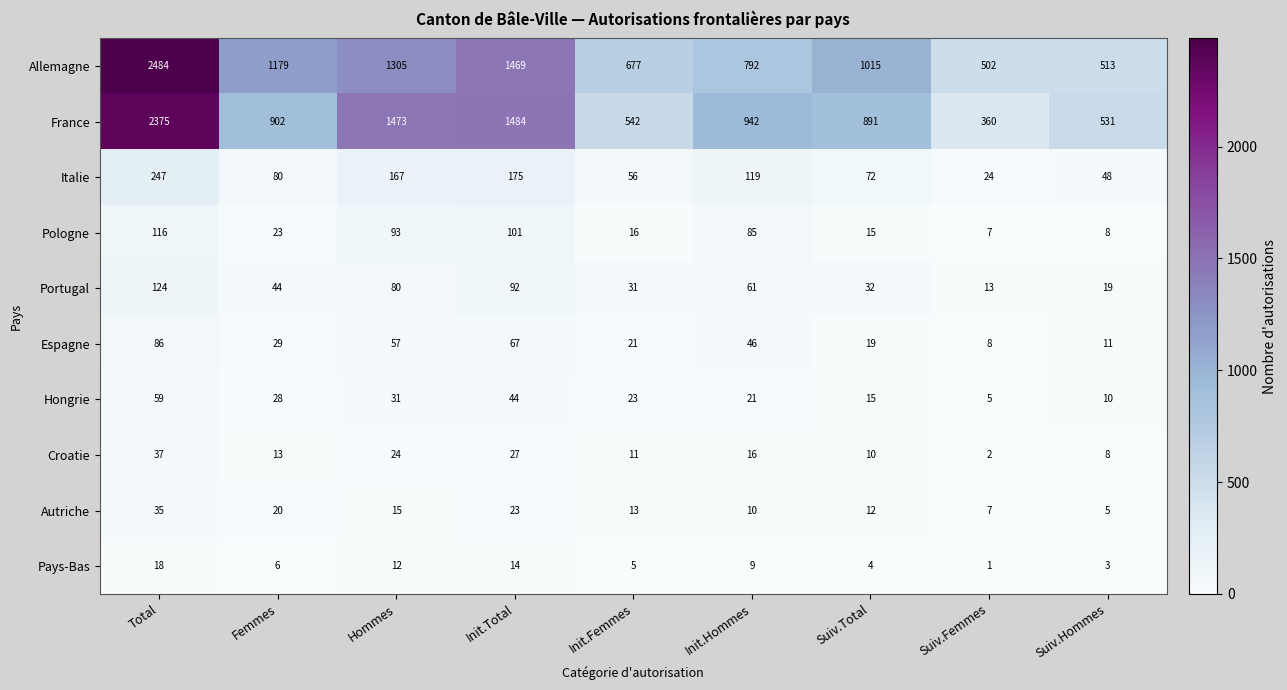

What is the lowest value of the Autriche series?

5